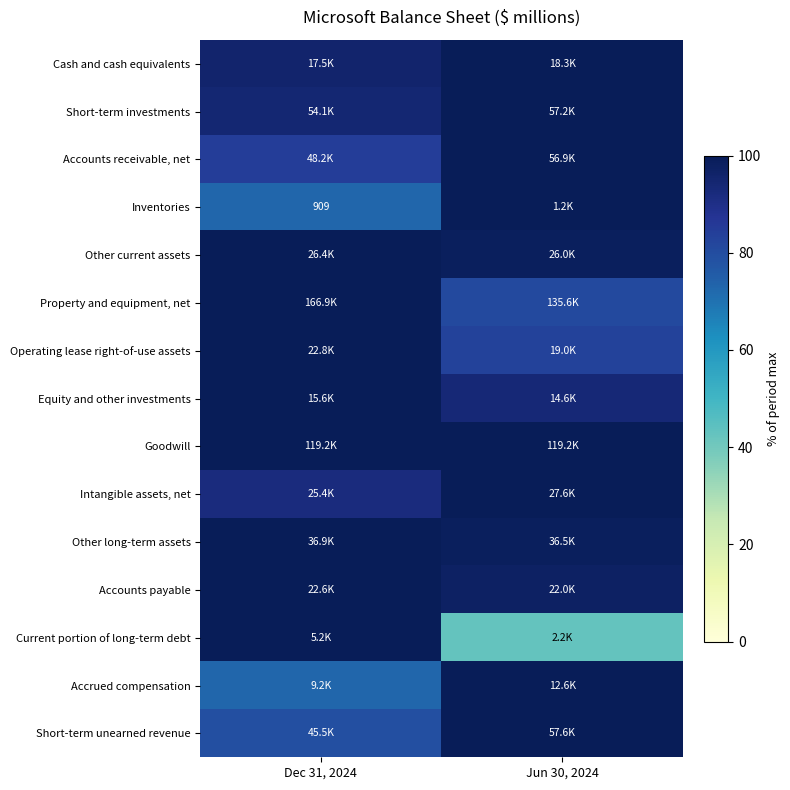

At which category is the sum across all series the highest?

Jun 30, 2024